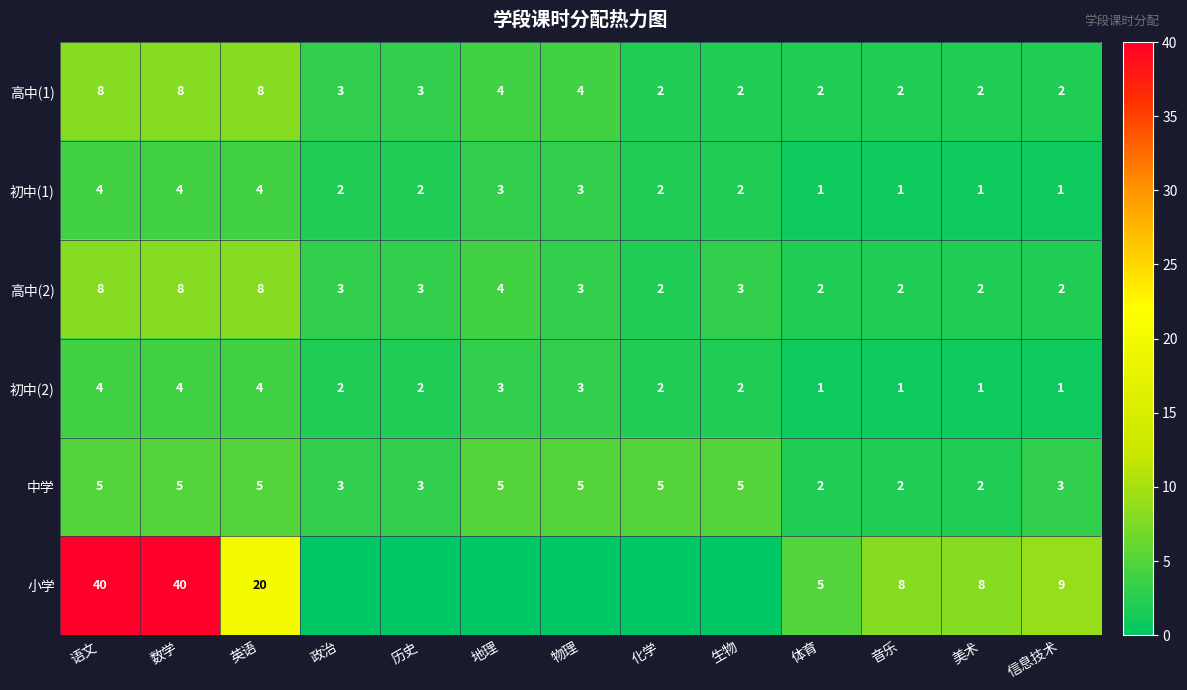

How many 中学 values are between 3 and 5?

10